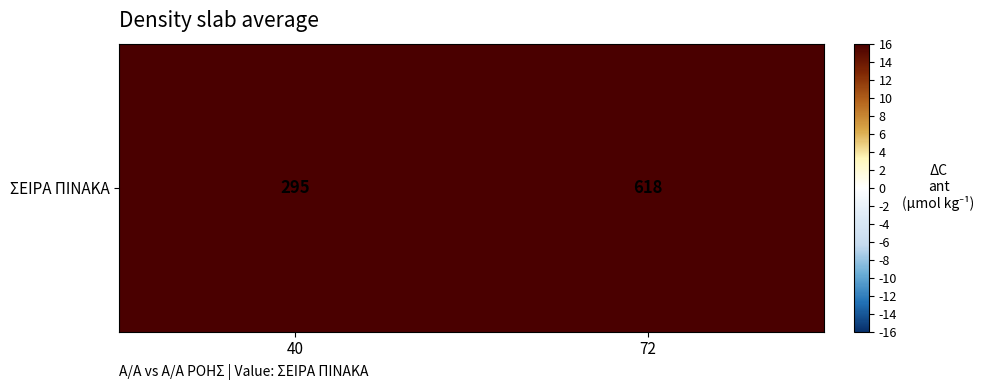

Which category has the highest value across all series?

72